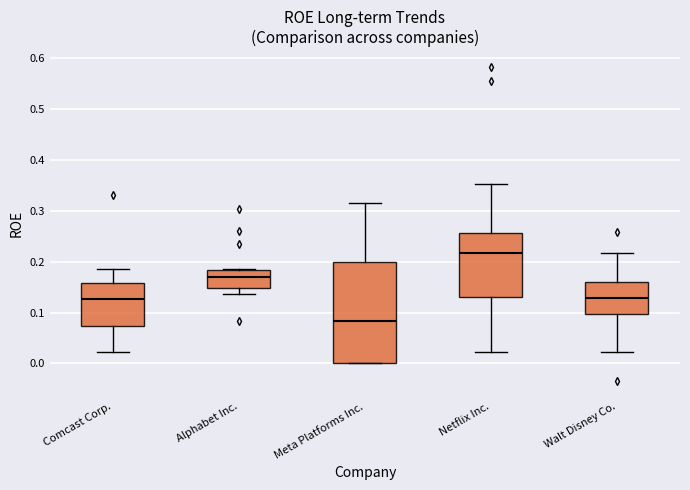

Which box is the tallest, from its lower edge to its upper edge?

Meta Platforms Inc.